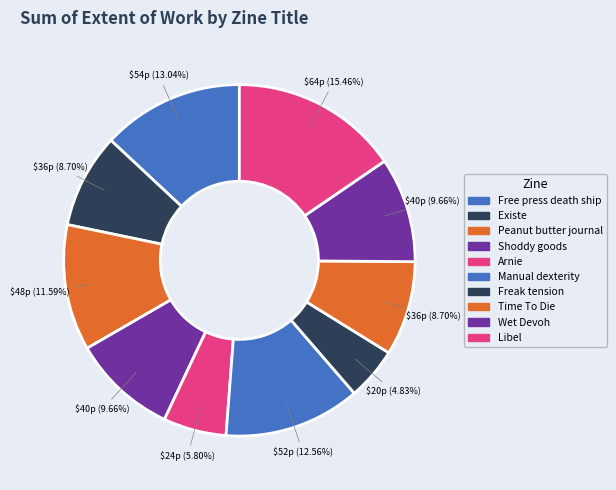

Do Freak tension and Free press death ship together represent more than half of the pie?

No